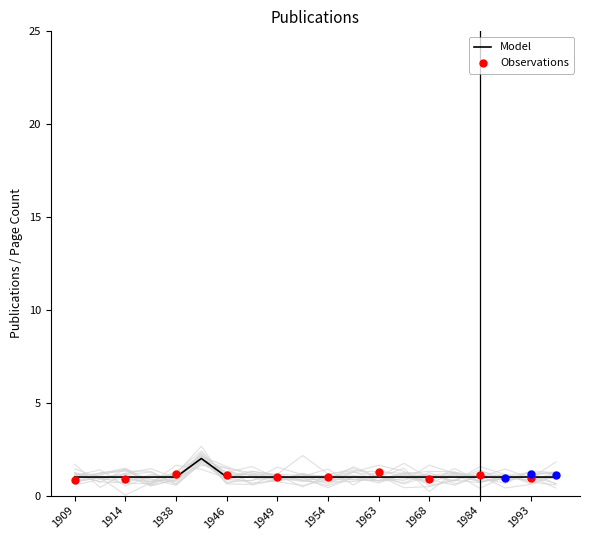

Which has a higher value, 1988 or 1914?

1988